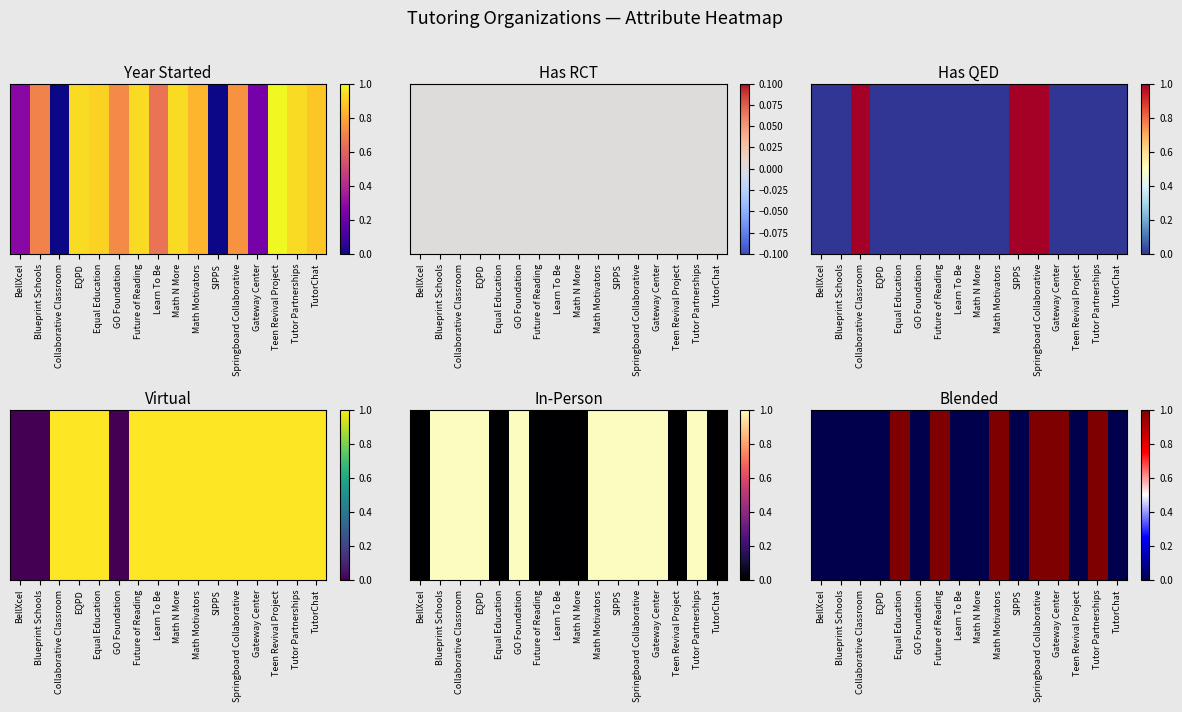

Reading left to right, list all the values displayed in this chart.

BellXcel=0	Blueprint Schools=0	Collaborative Classroom=0	EQPD=0	Equal Education=1	GO Foundation=0	Future of Reading=1	Learn To Be=0	Math N More=0	Math Motivators=1	SIPPS=0	Springboard Collaborative=1	Gateway Center=1	Teen Revival Project=0	Tutor Partnerships=1	TutorChat=0